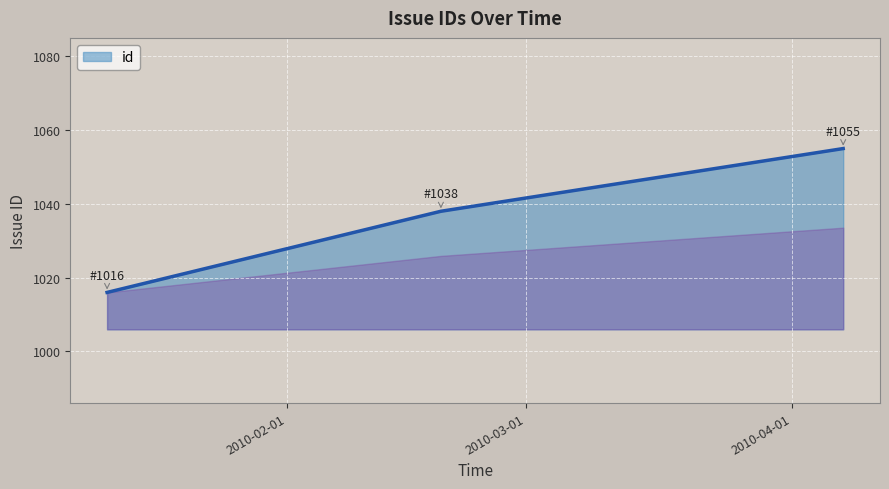

What is the minimum value shown in the chart?

1016